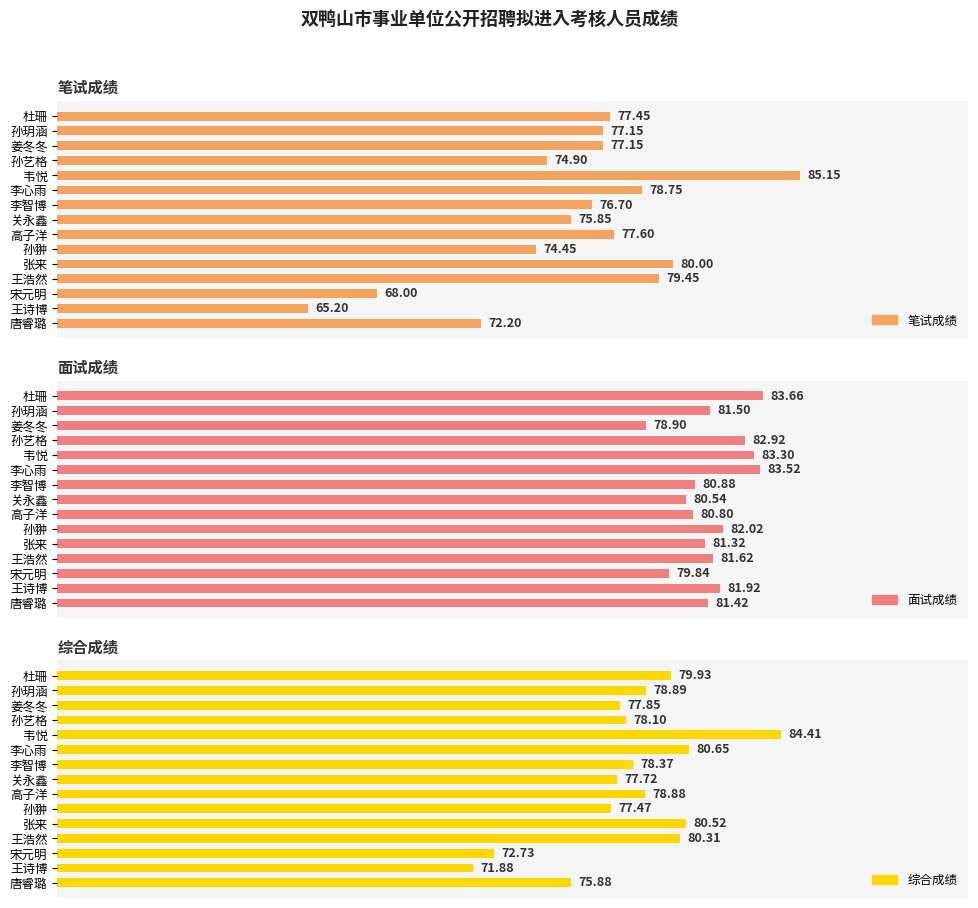

Is it true that 笔试成绩 equals 101.0 at 王诗博?

False